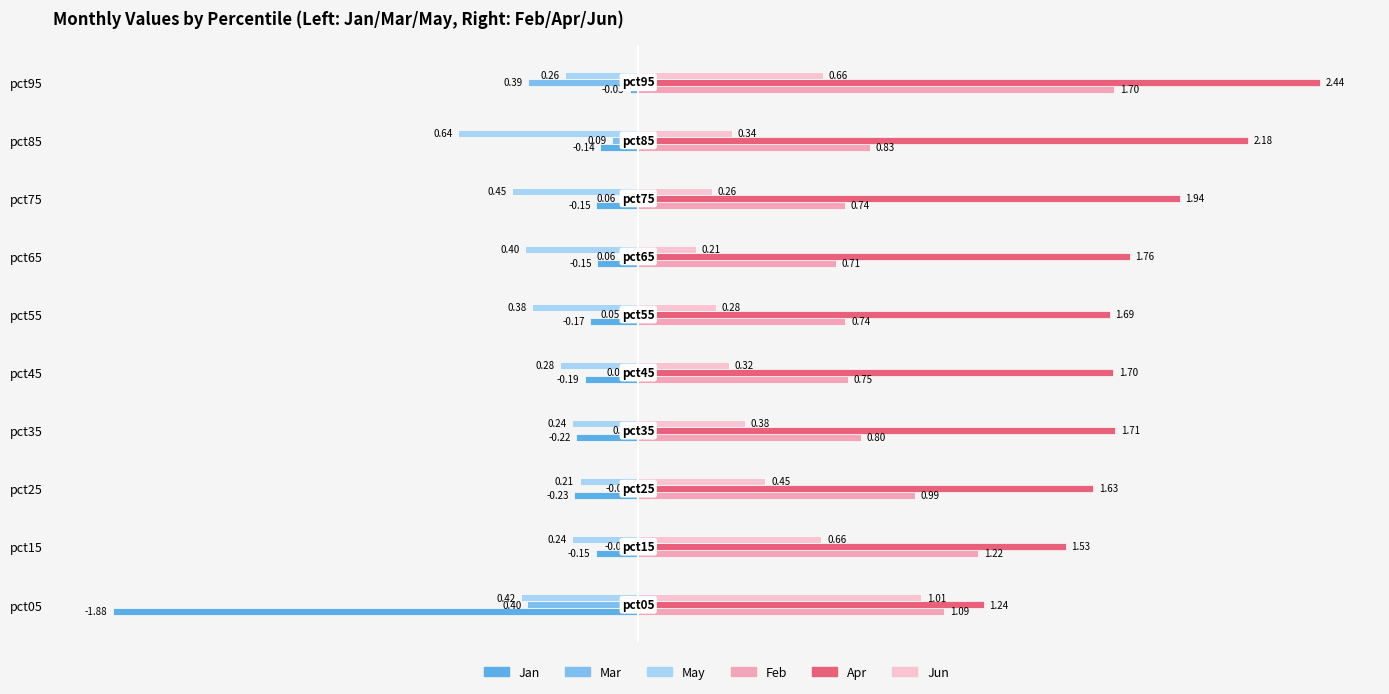

What is the sum of the May values at pct75 and pct95?

-0.7